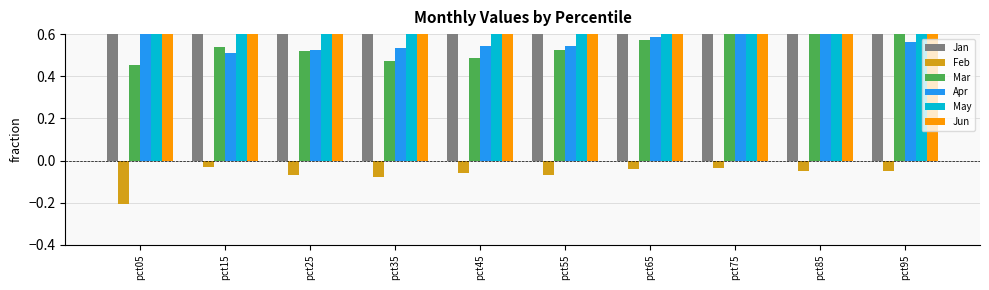

What is the sum of all Feb values?

-0.7